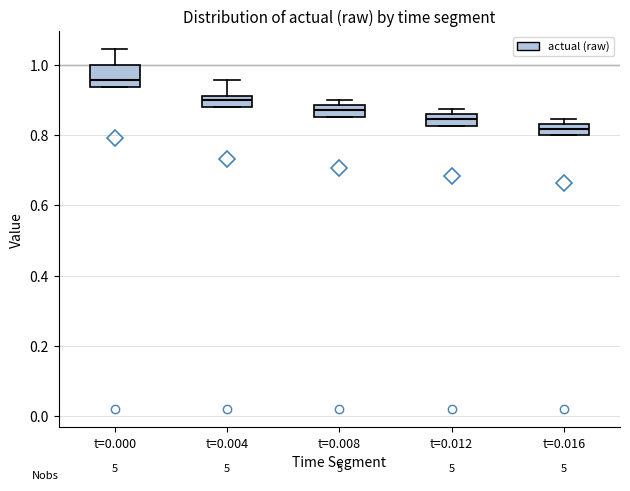

Which box's median line is the highest?

t=0.000